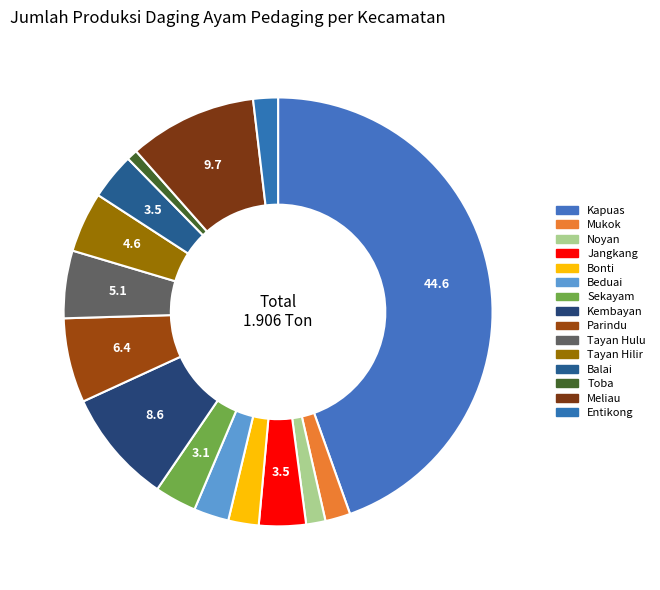

Does Balai account for over 50% of the chart?

No